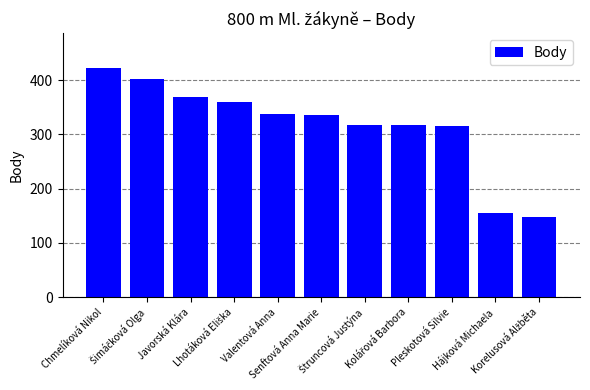

What is the sum of all values?

3477